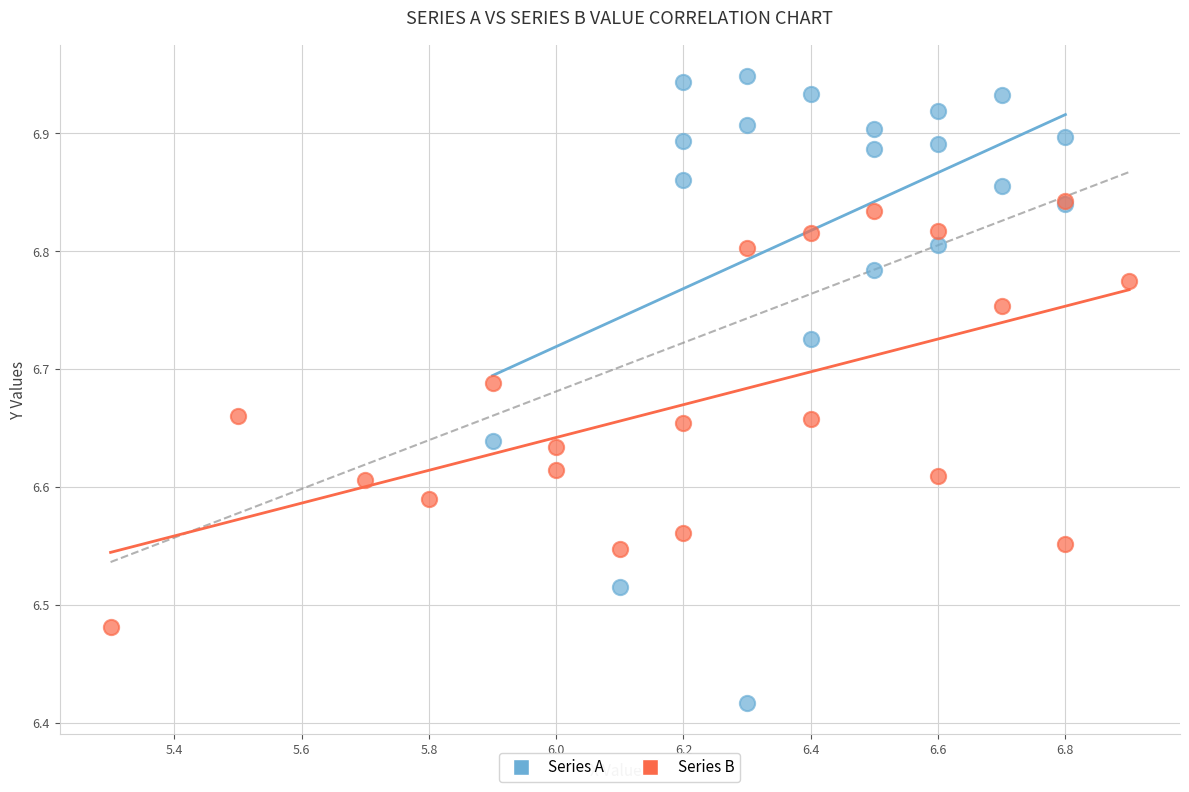

Which series reaches the minimum Y coordinate?

Series A